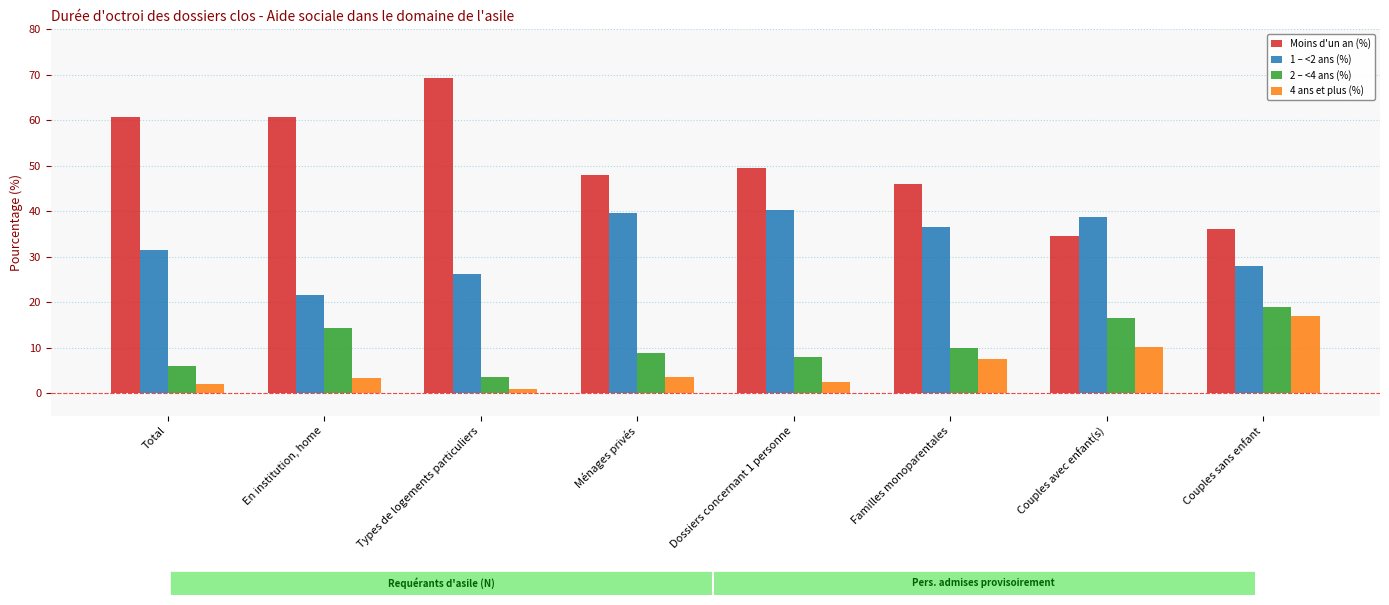

Which series has the widest spread of values?

Moins d'un an (%)